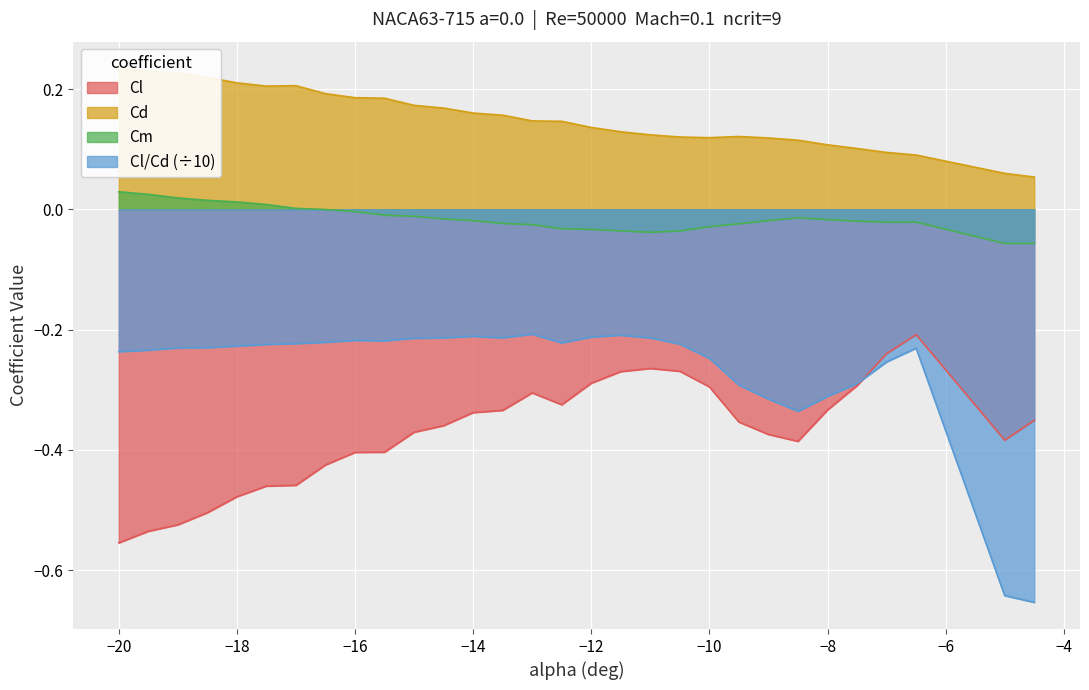

Where does the Cm series first go above 0?

−20